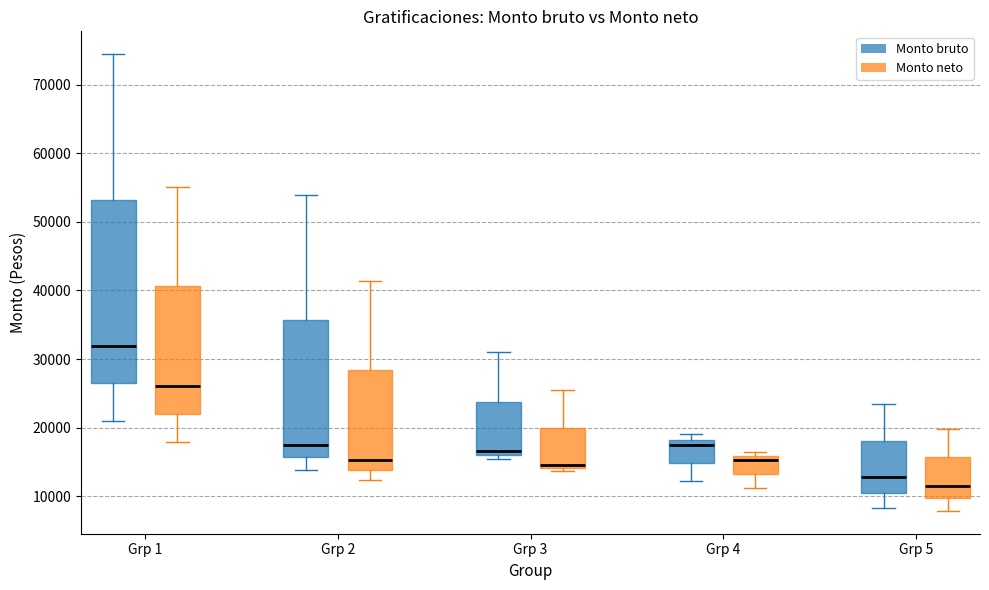

Comparing the boxes themselves (not the whiskers), which one is the tallest?

Grp 1 (Monto bruto)